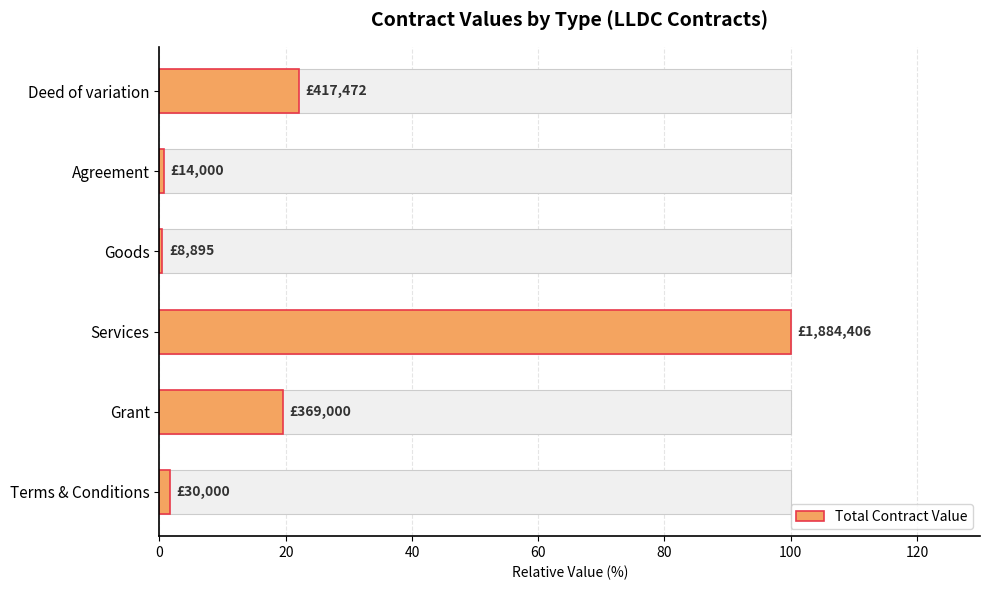

How many values are below 19?

3